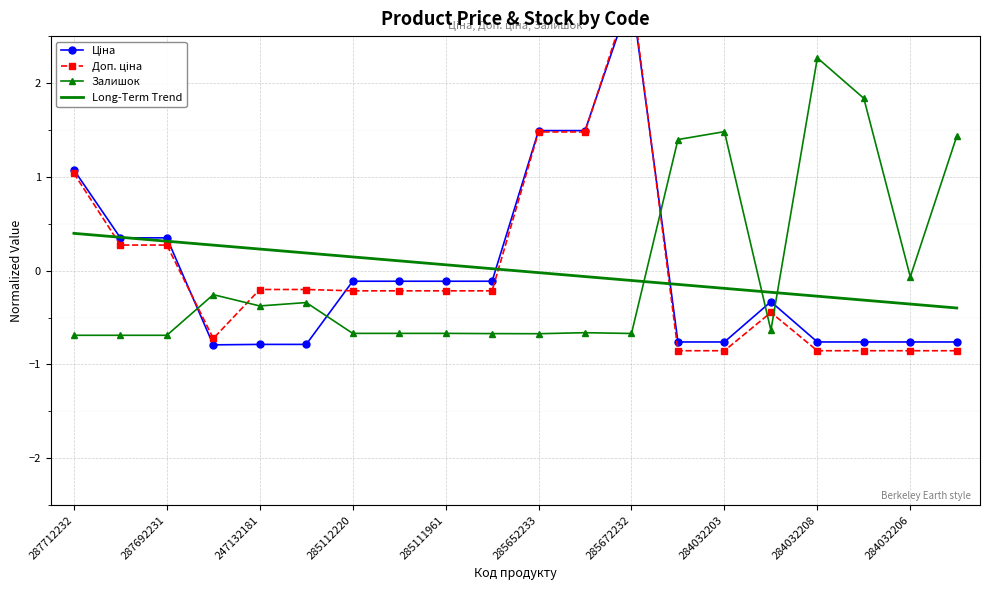

Is this an area chart (filled region under the line)?

No